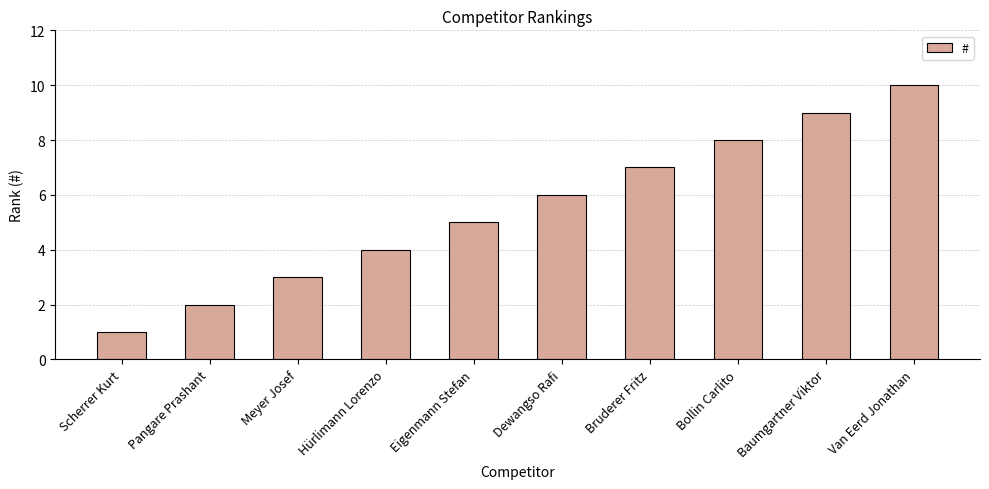

What is the change in value from Hürlimann Lorenzo to Bruderer Fritz?

+3